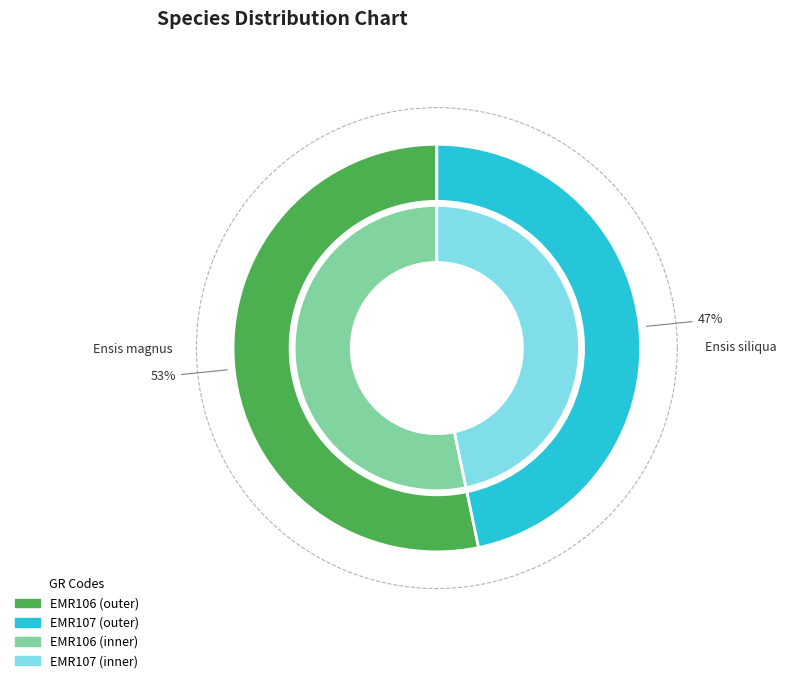

The EMR107 slice represents 42% of the pie. True or false?

False